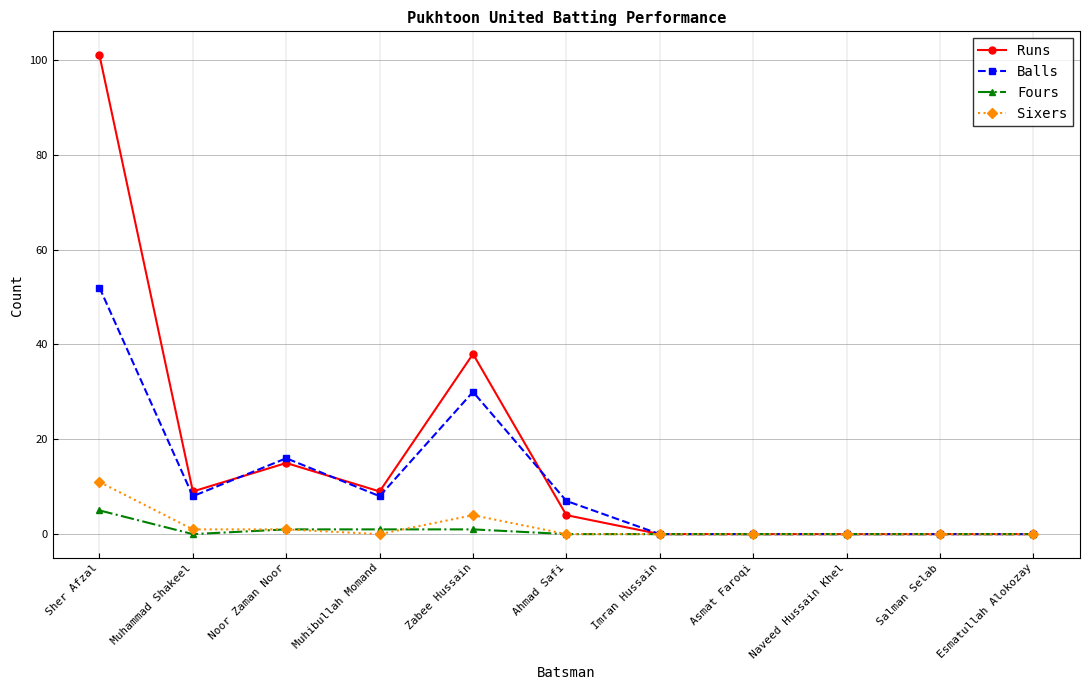

What are all the series names shown in the legend?

Runs, Balls, Fours, Sixers